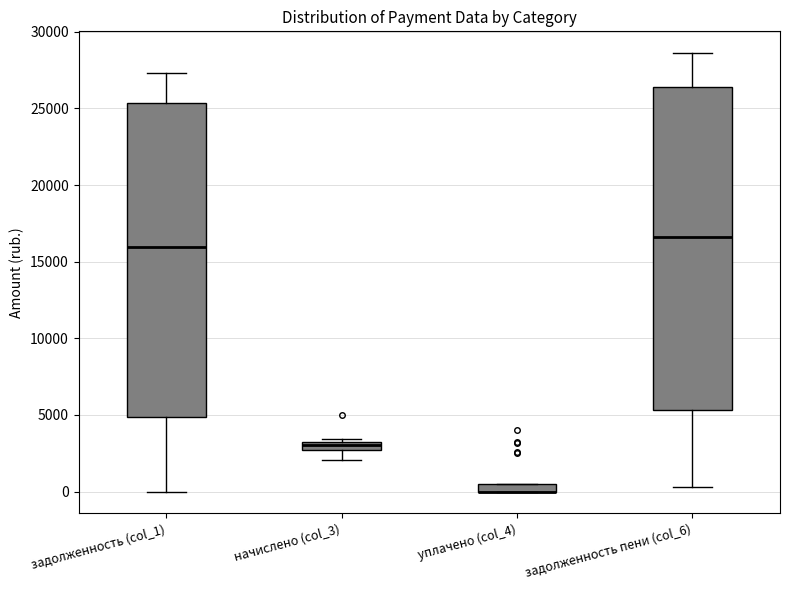

Comparing the boxes themselves (not the whiskers), which one is the tallest?

задолженность пени (col_6)